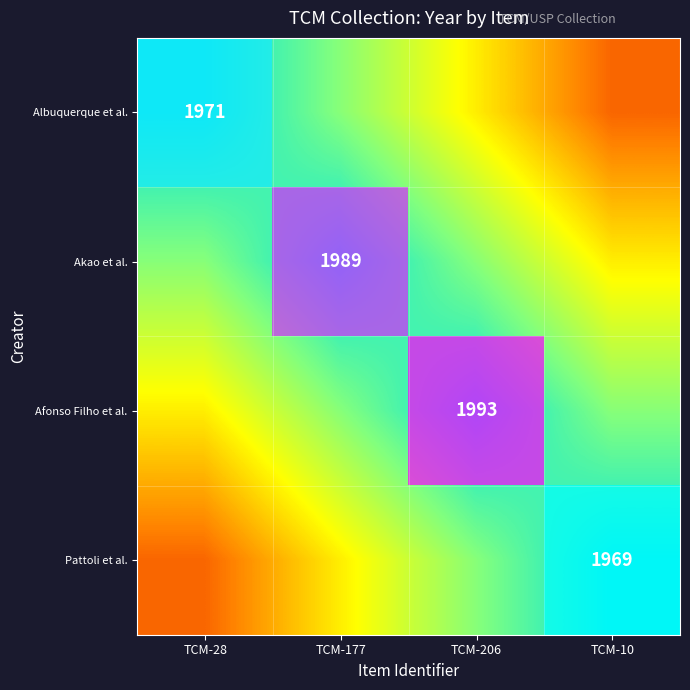

List the series in order of their overall mean, lowest first.

Albuquerque et al., Akao et al., Afonso Filho et al., Pattoli et al.